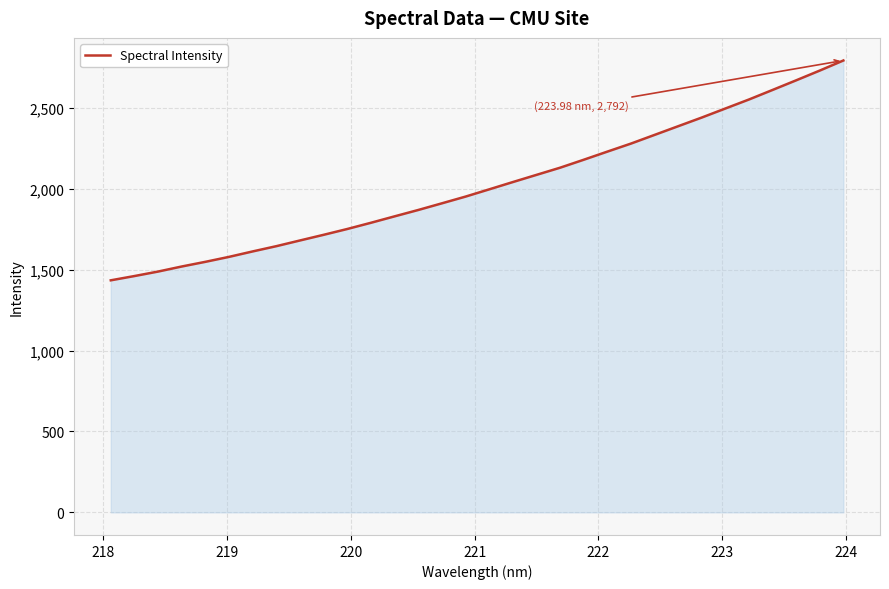

What is the maximum value shown in the chart?

2792.2